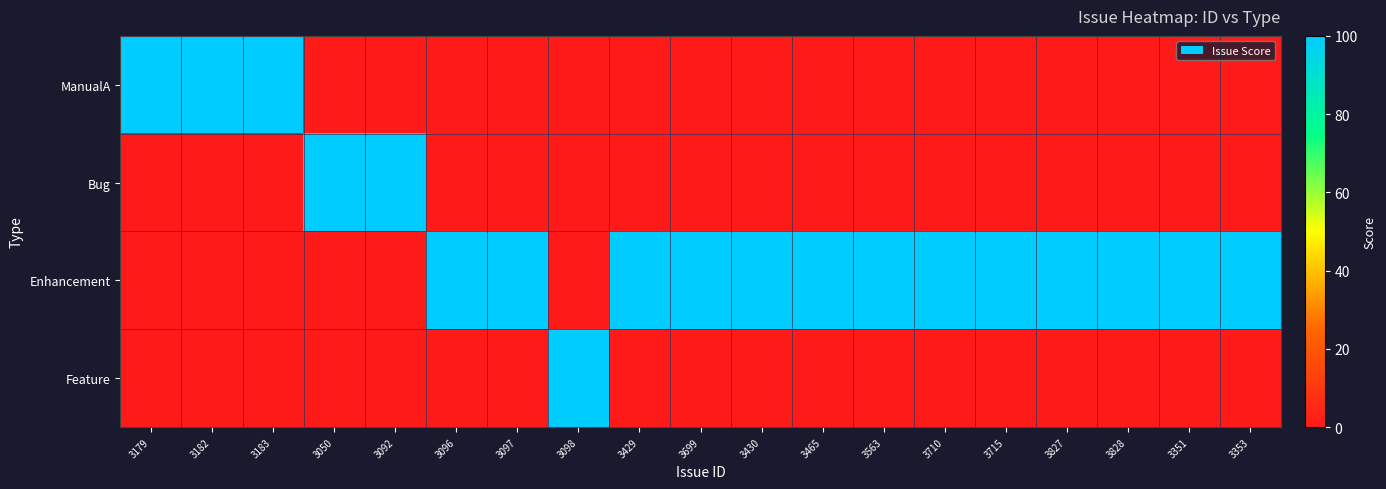

Which category has the highest value across all series?

3179